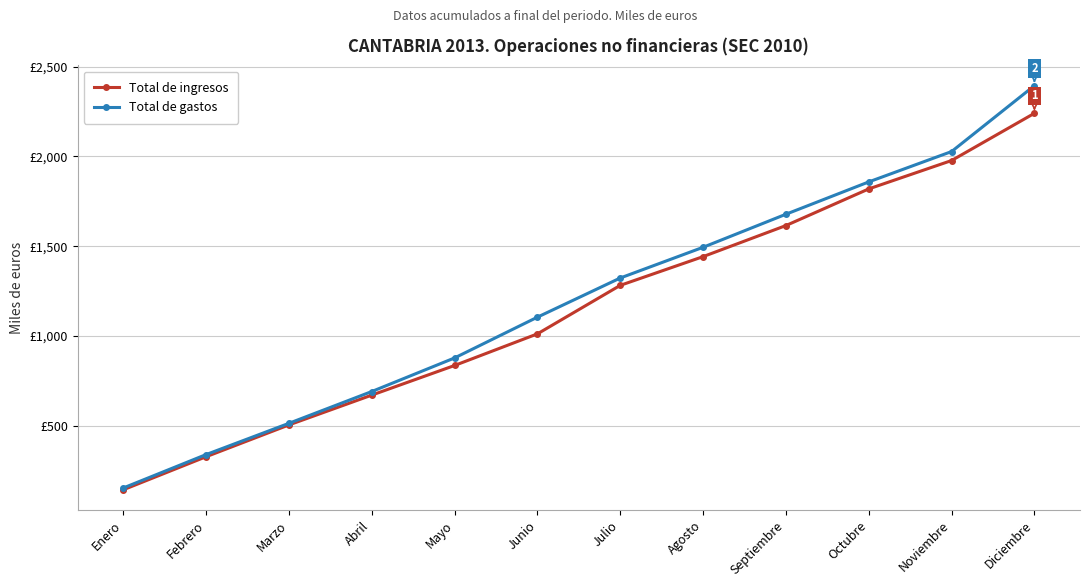

Does the chart have visible grid lines?

Yes